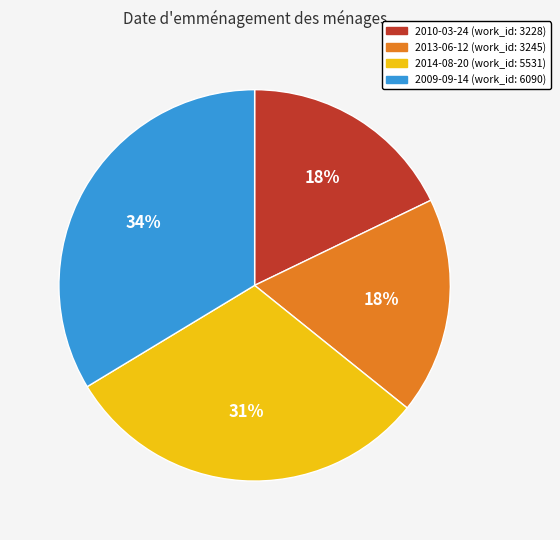

To the nearest percent, what is the combined percentage of 2009-09-14 and 2014-08-20?

64%